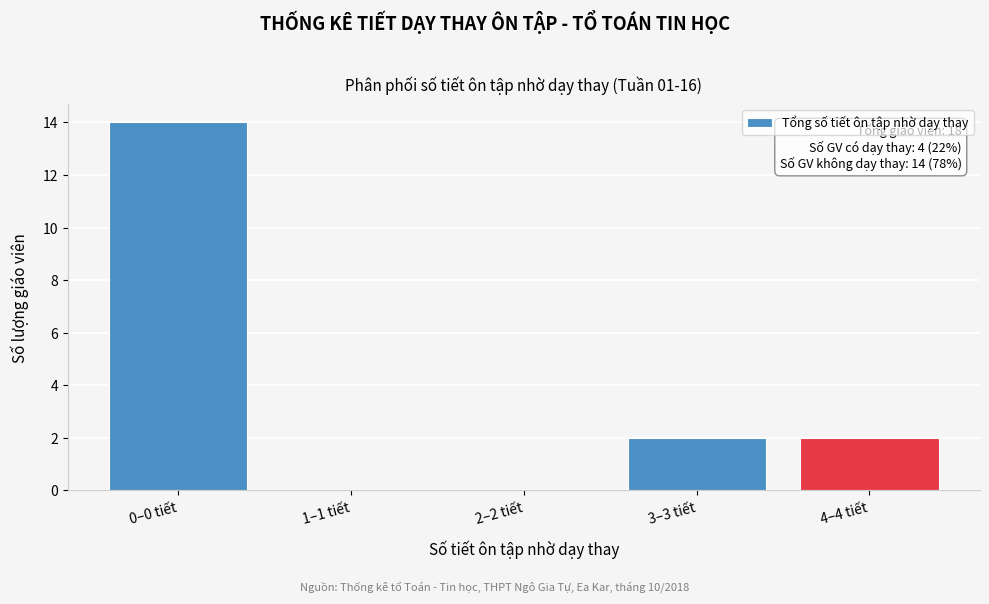

Reading left to right, transcribe all the data shown in this chart.

0–0 tiết=14	1–1 tiết=0	2–2 tiết=0	3–3 tiết=2	4–4 tiết=2